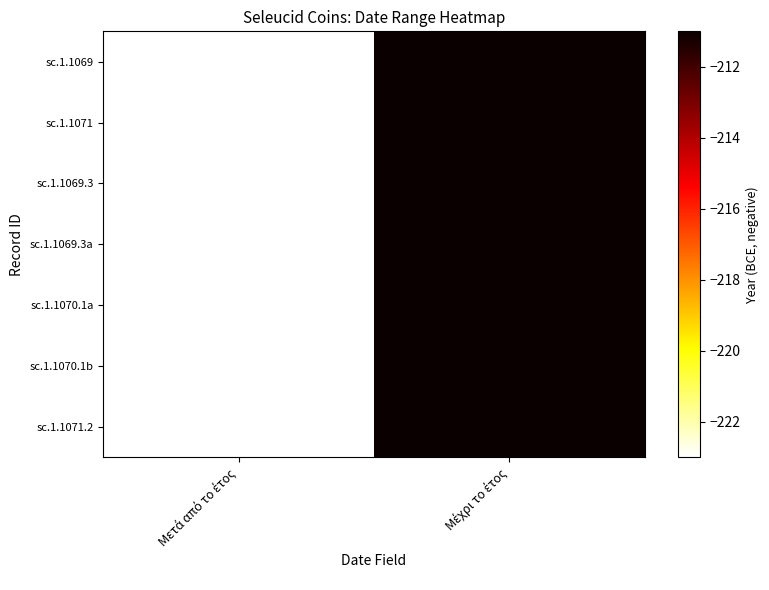

What is the total value across all series at Μέχρι το έτος?

-1477